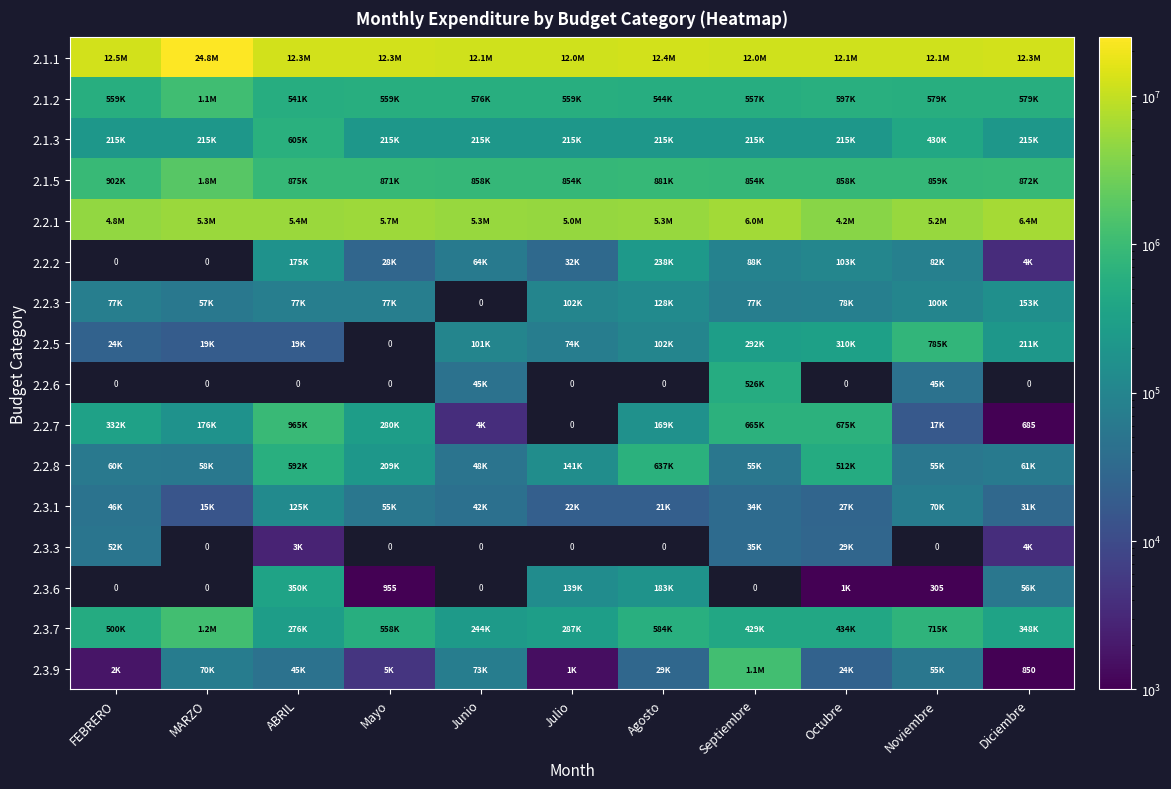

List the series in order of their peak value, highest first.

2.1.1, 2.1.2, 2.2.5, 2.2.6, 2.2.7, 2.2.8, 2.3.1, 2.3.3, 2.3.6, 2.3.7, 2.3.9, 2.2.1, 2.2.2, 2.2.3, 2.1.5, 2.1.3